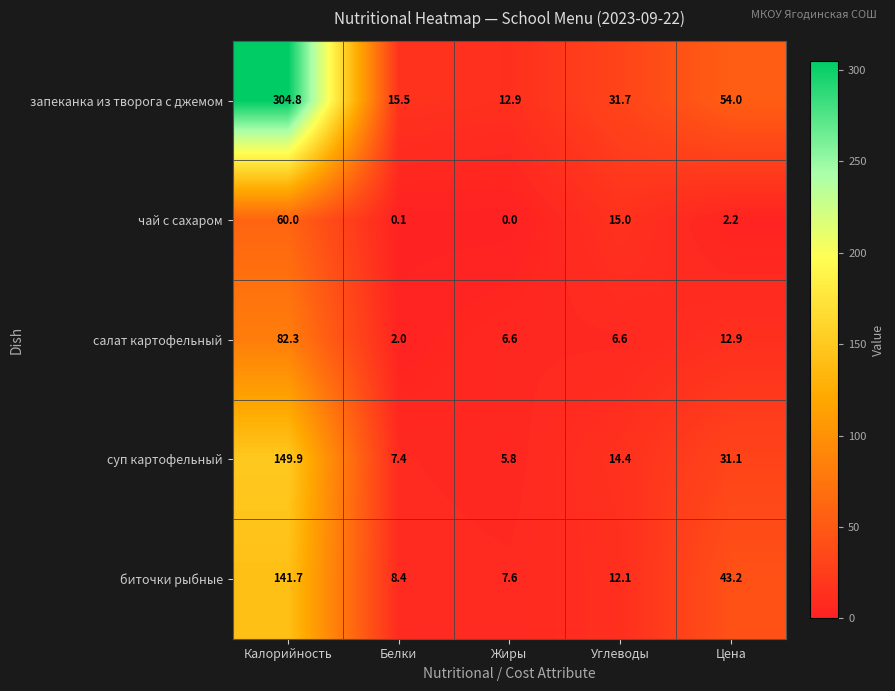

Is it true that суп картофельный equals 8.2 at Цена?

False